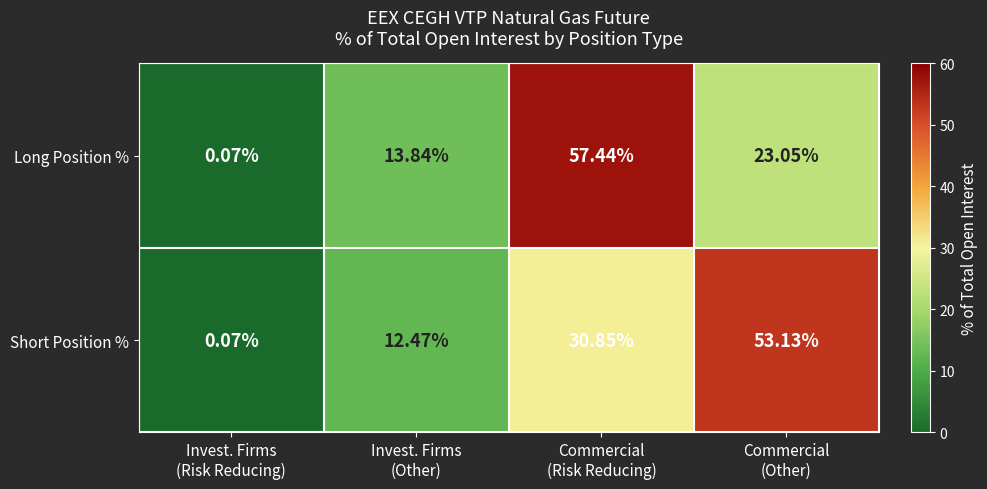

Which series has the largest total across all categories?

Short Position %